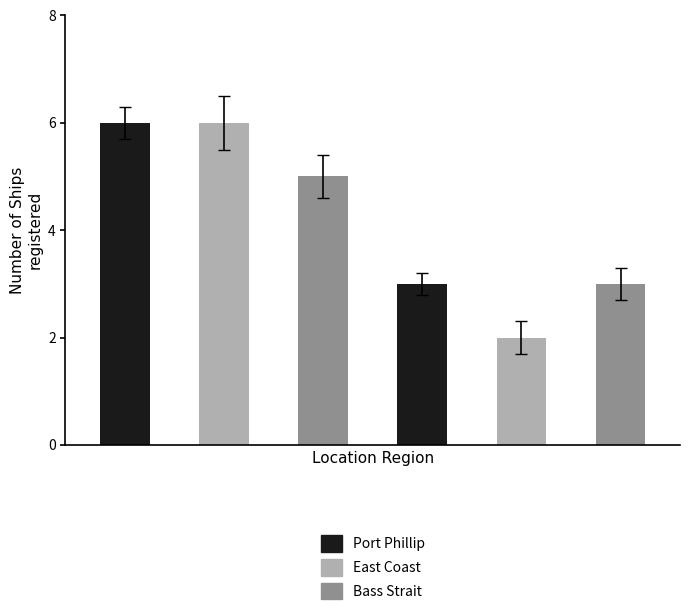

True or false: the data shows 9 at East Coast.

False